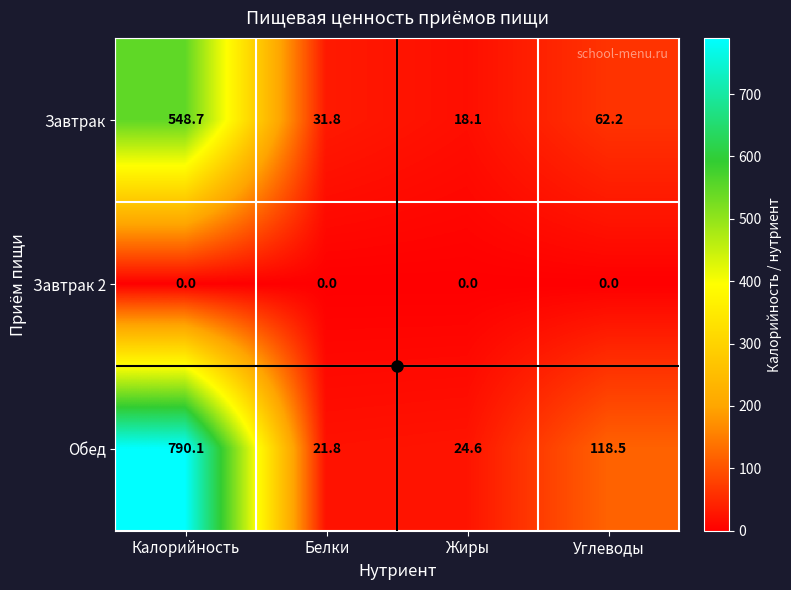

The Завтрак series shows 27.3 at Жиры. True or false?

False